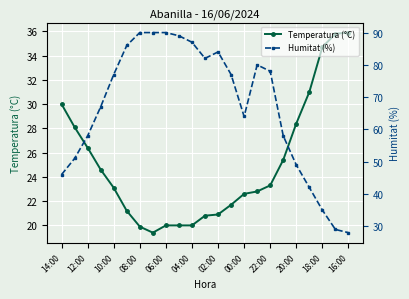

What is the minimum value for Temperatura (°C)?

19.4